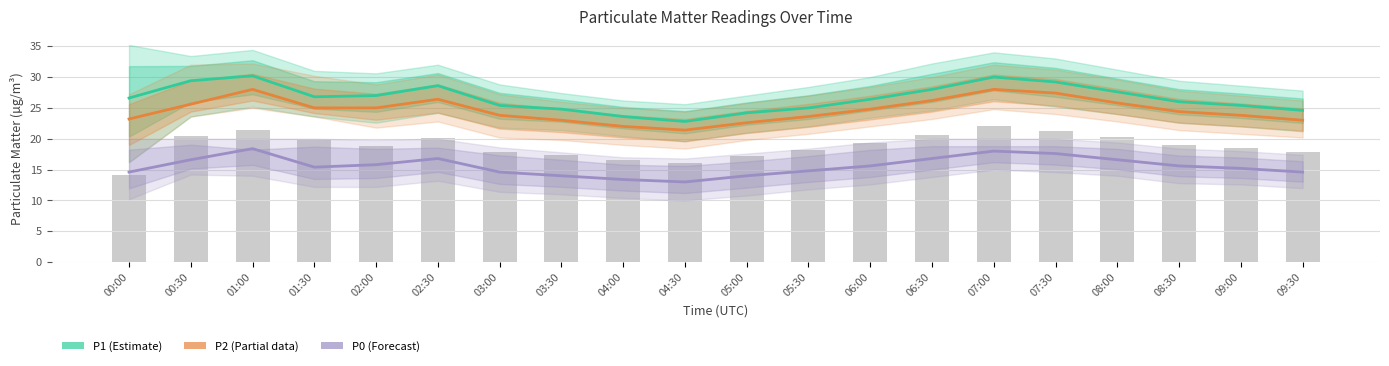

What is the value of the P0 (Forecast) bar at the 17th from the left?

16.6